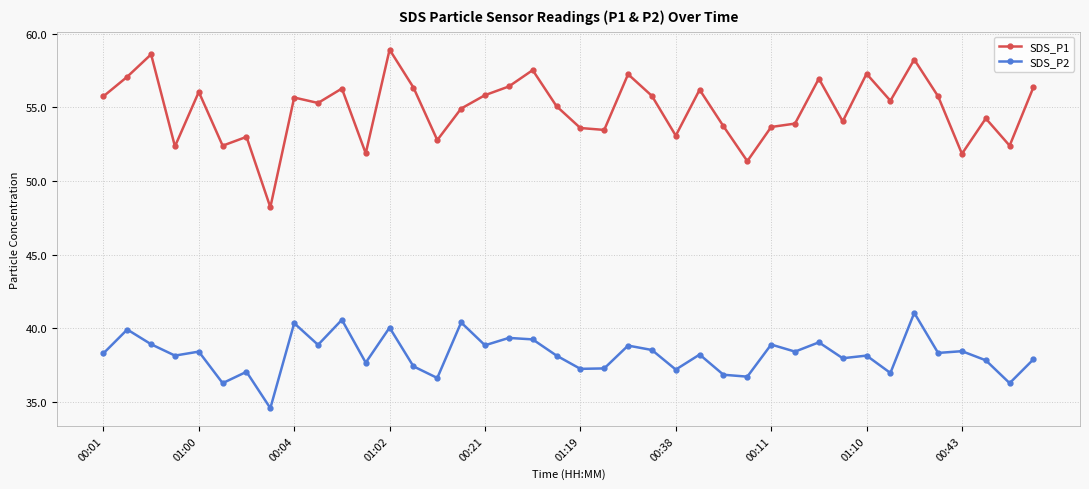

Which series has the widest spread of values?

SDS_P1